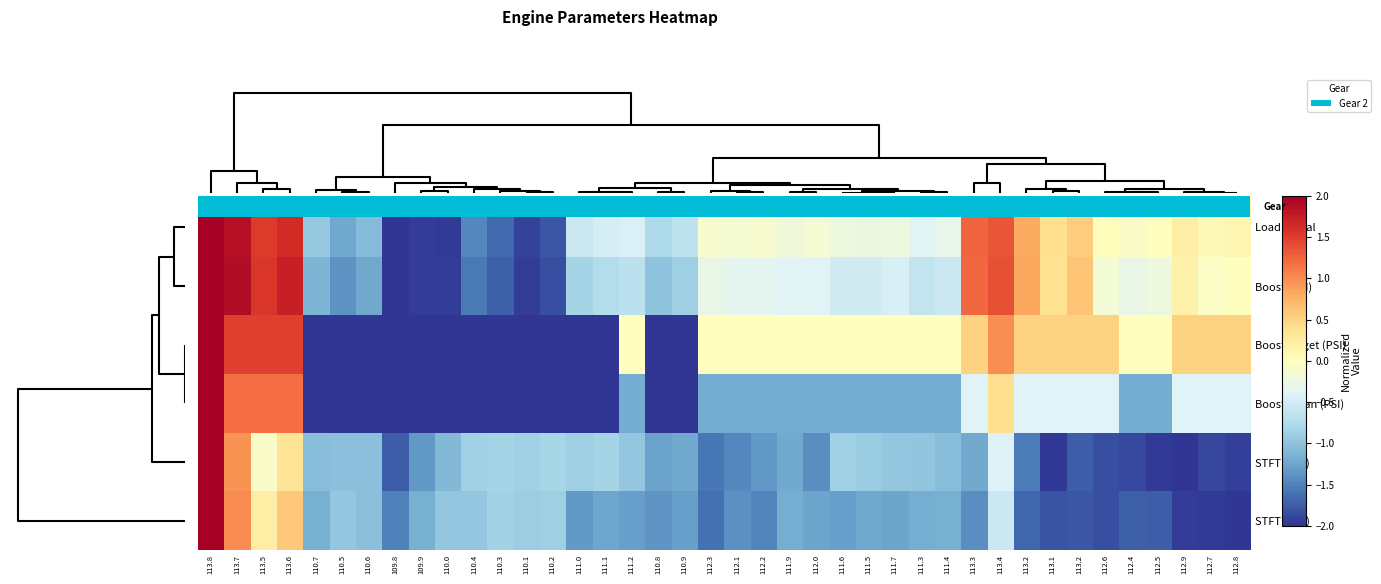

Is it true that STFT 2 (%) equals -1.7 at 112.4?

True